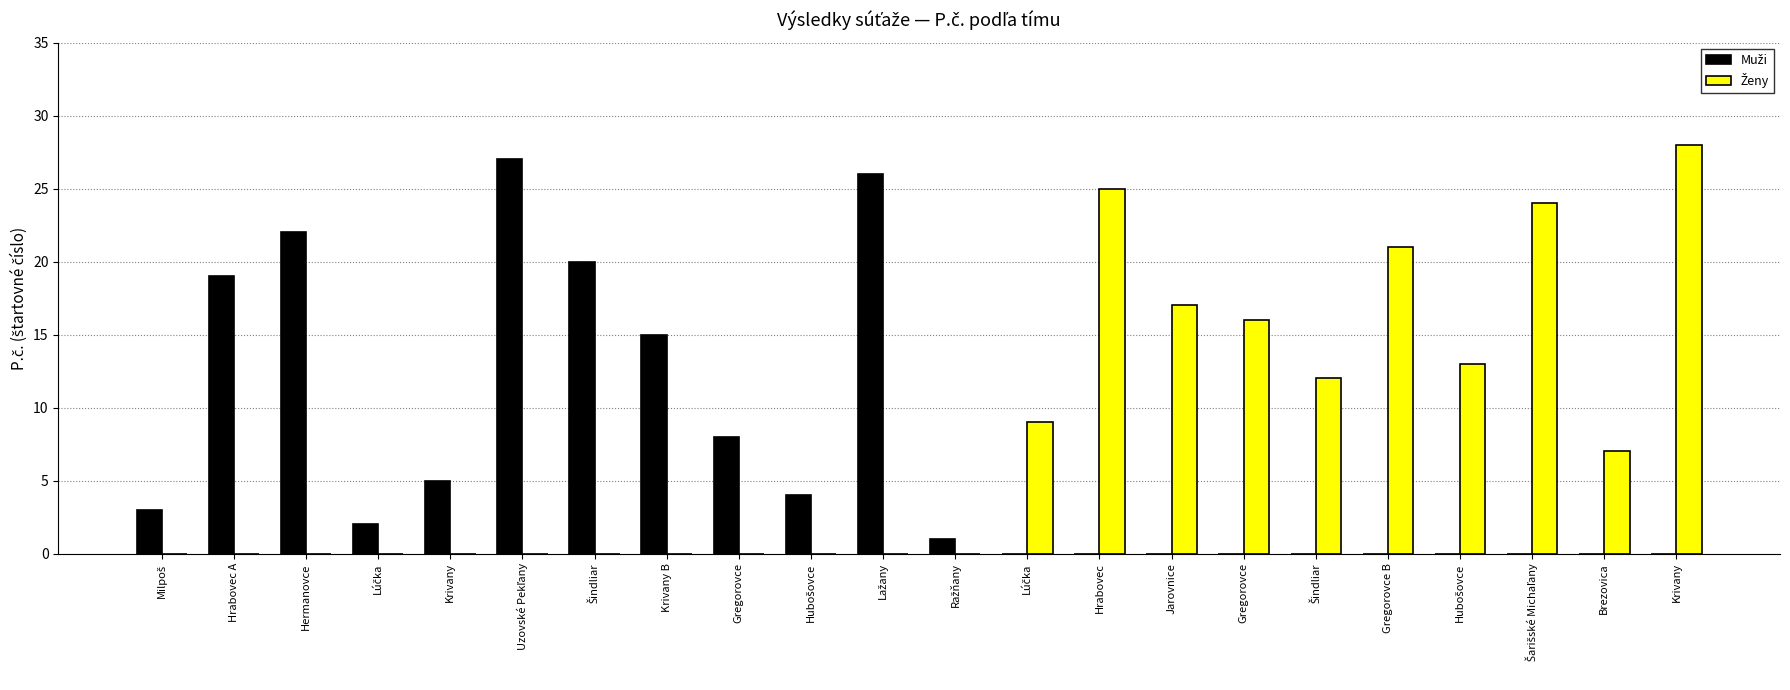

How many categories are shown in the chart?

22